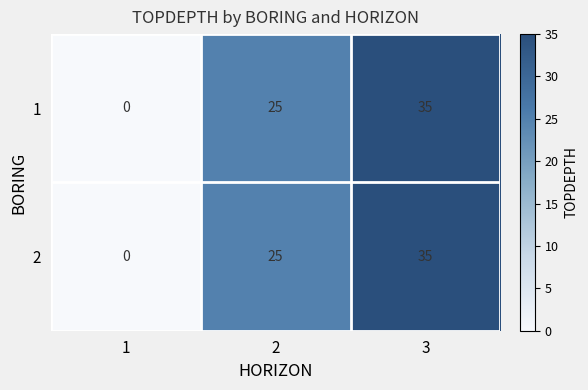

How many values in 2 are above zero?

2